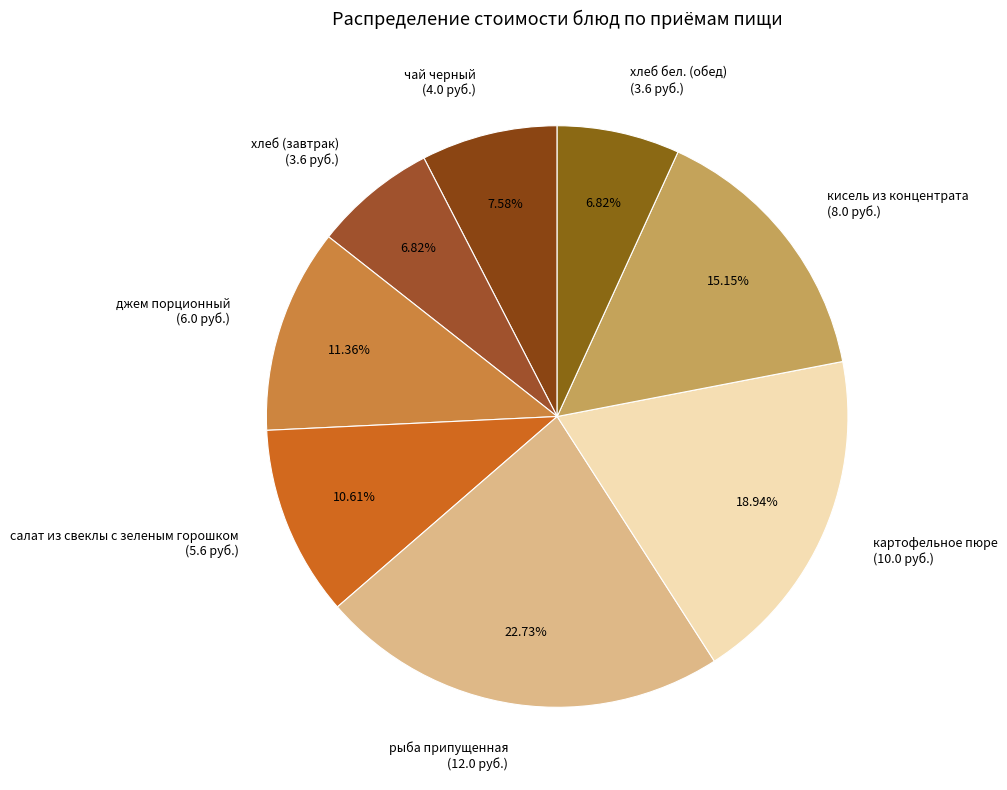

Does any single category account for the majority?

No